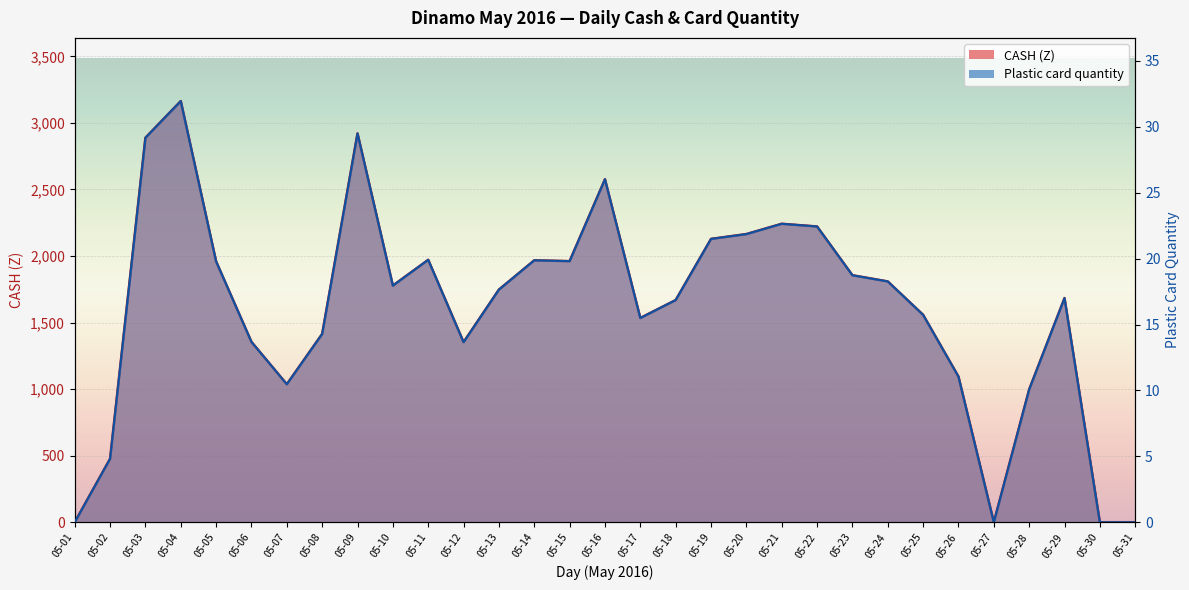

At which category is the sum across all series the highest?

05-04